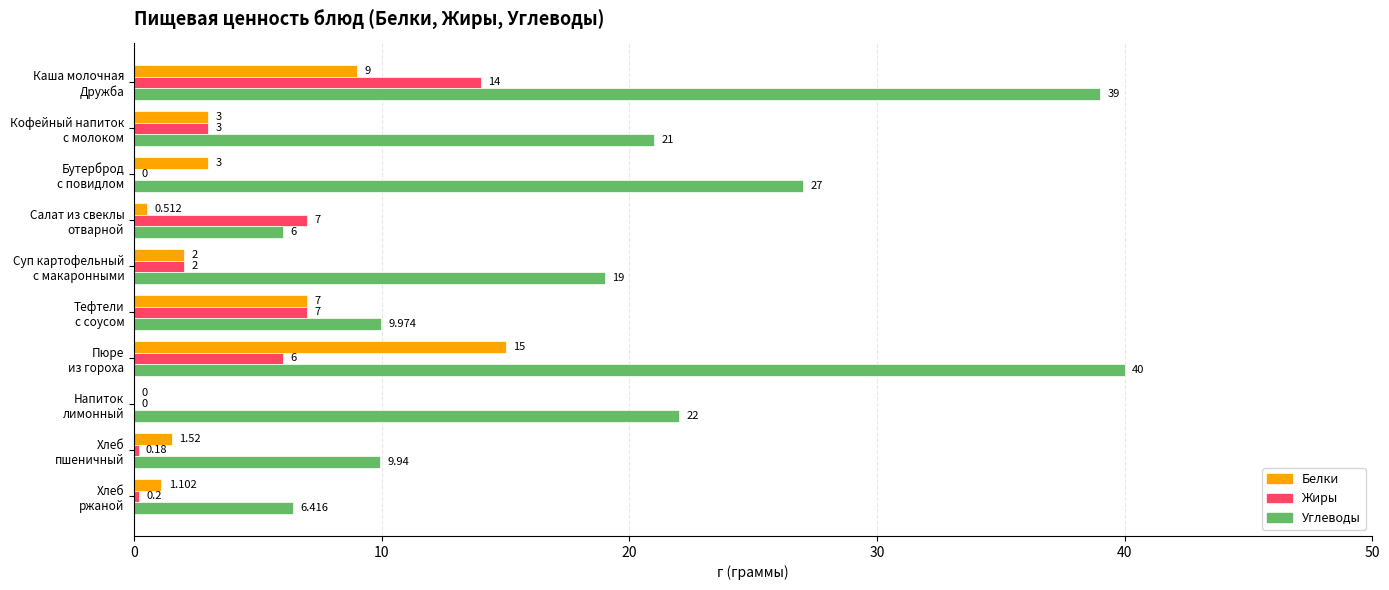

Which series has the largest total across all categories?

Углеводы